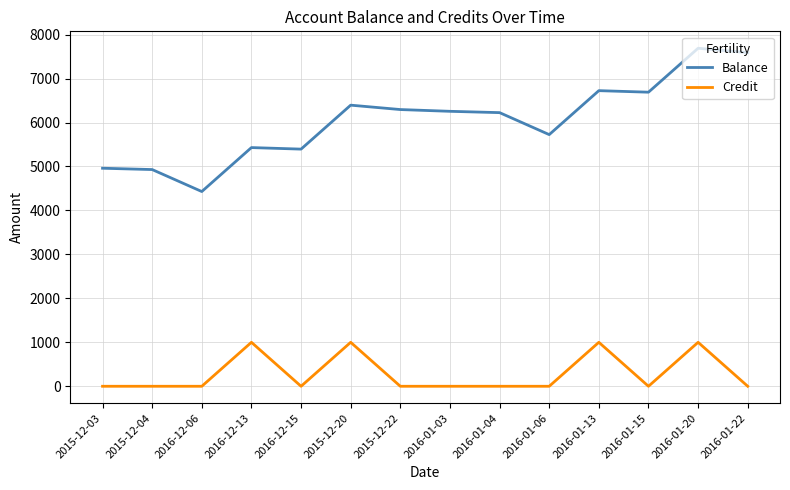

What is the maximum value shown in the chart?

7690